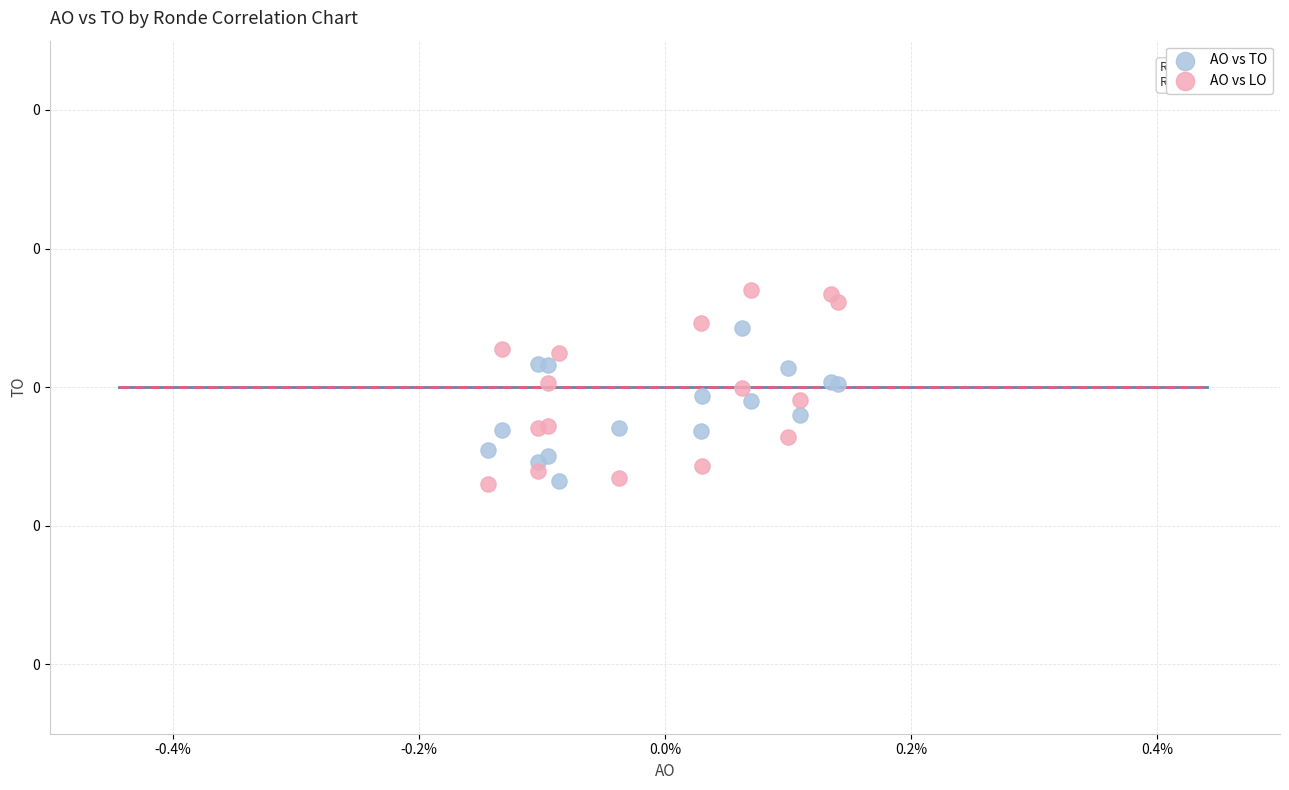

Which series has the widest spread of Y values?

AO vs LO